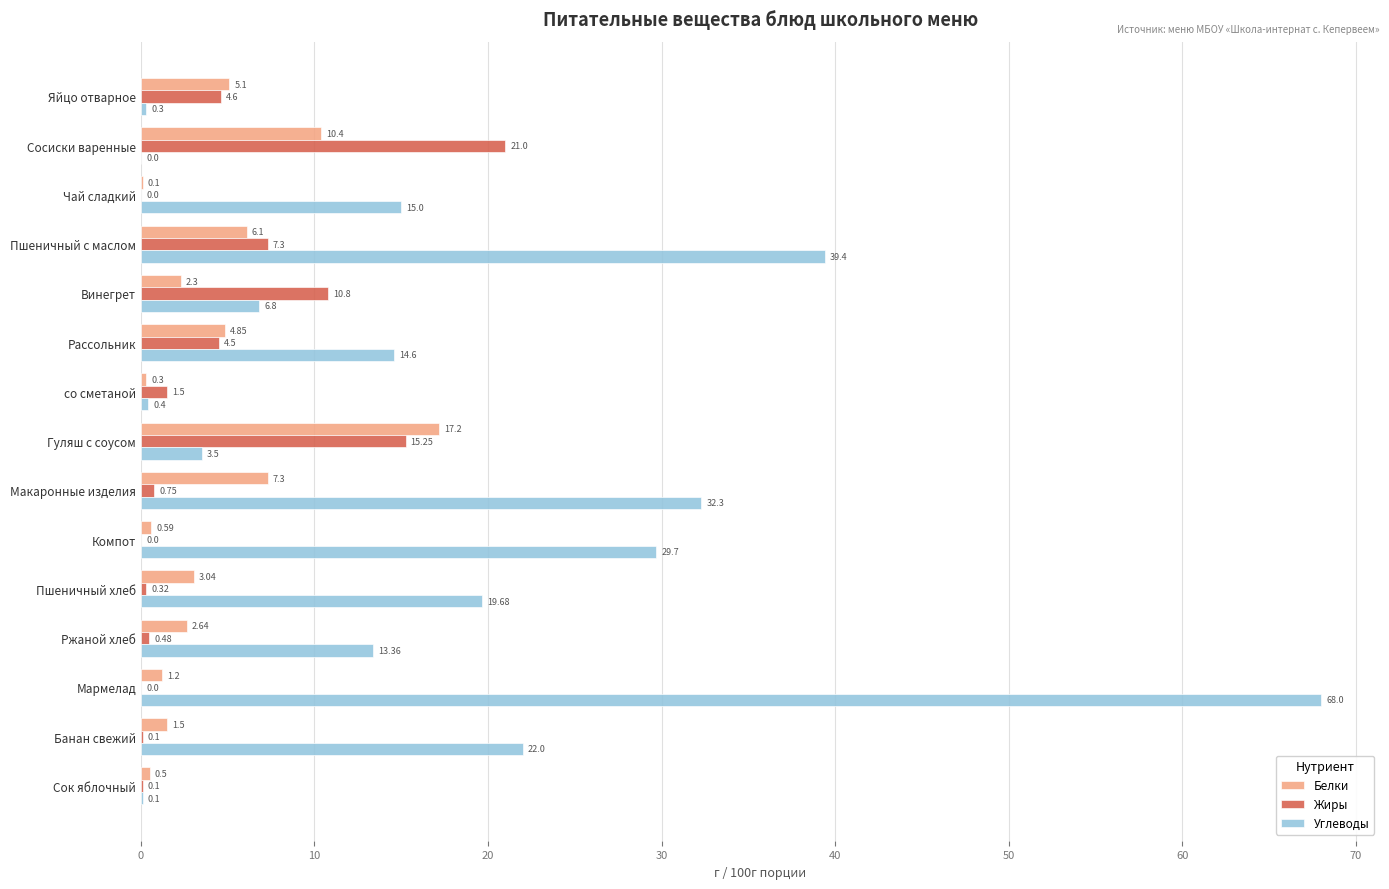

Between Чай сладкий and Пшеничный с маслом, which series saw the biggest shift?

Углеводы